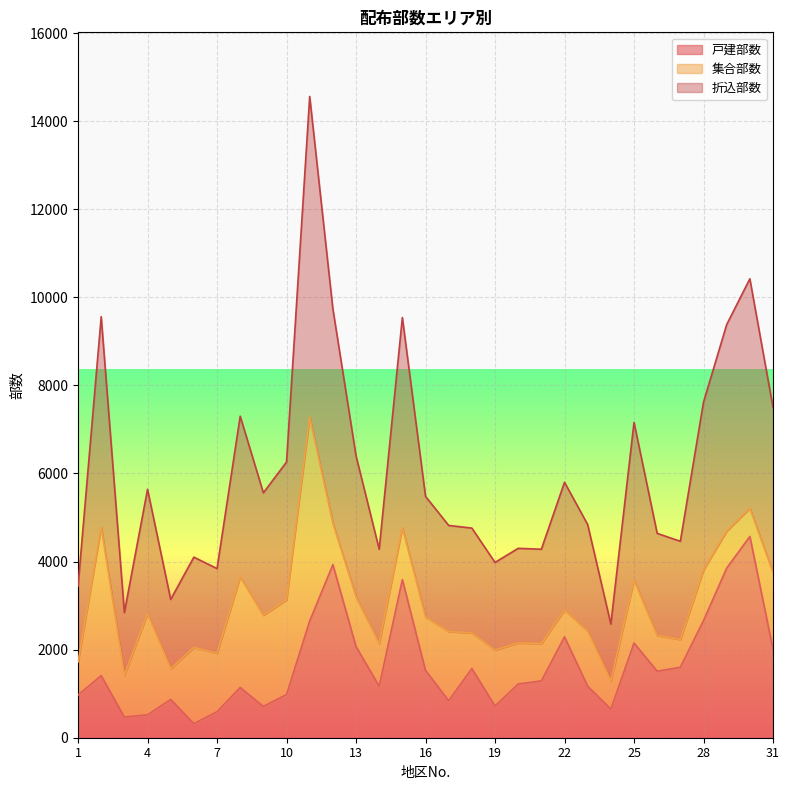

At which category does 折込部数 reach its first local peak?

2